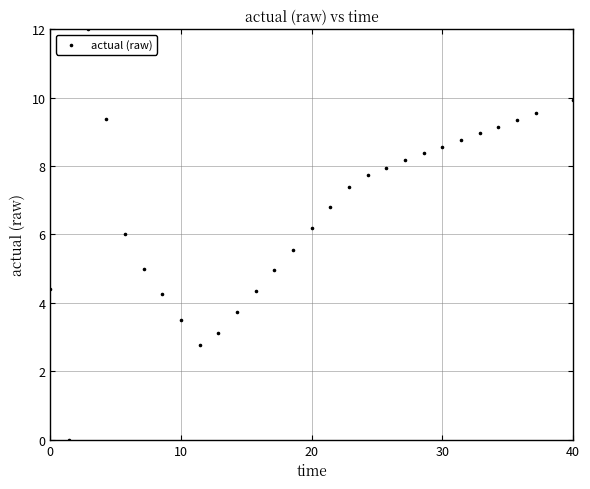

What is the range of Y values (max minus min)?

12.0